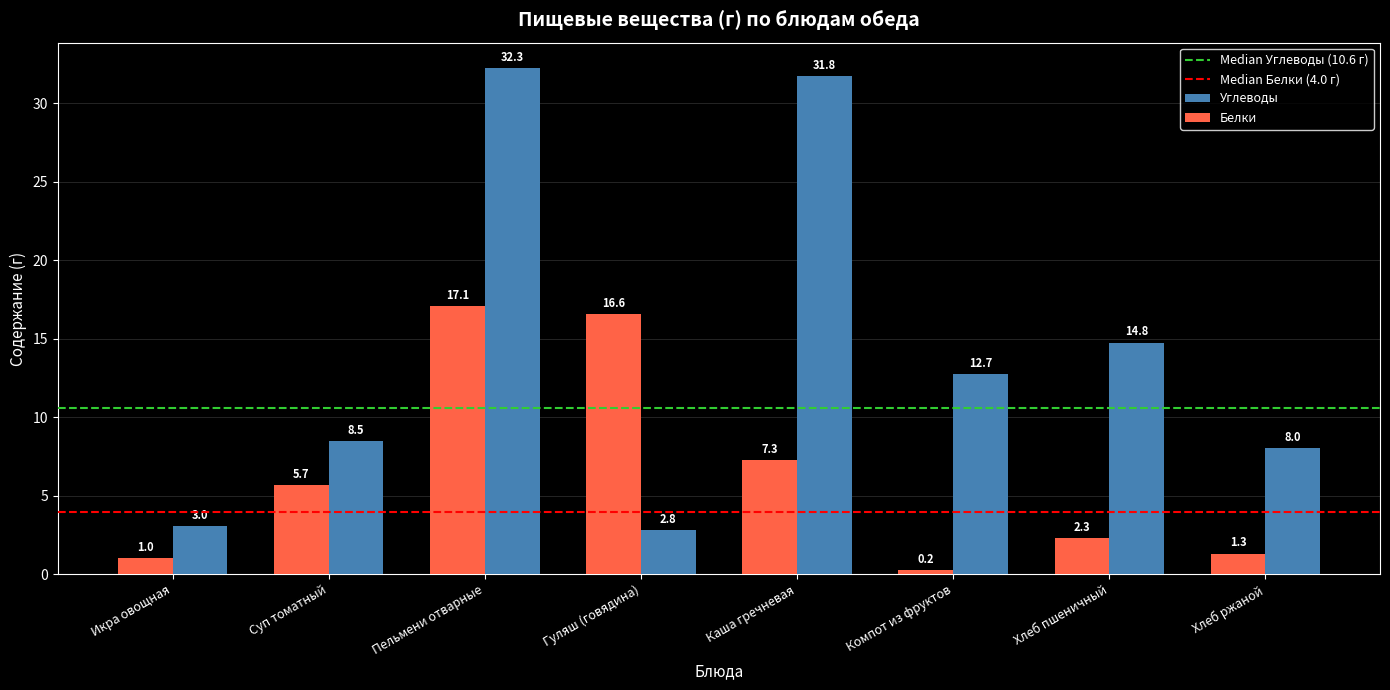

The value of Белки at Гуляш (говядина) is 9.0. True or false?

False